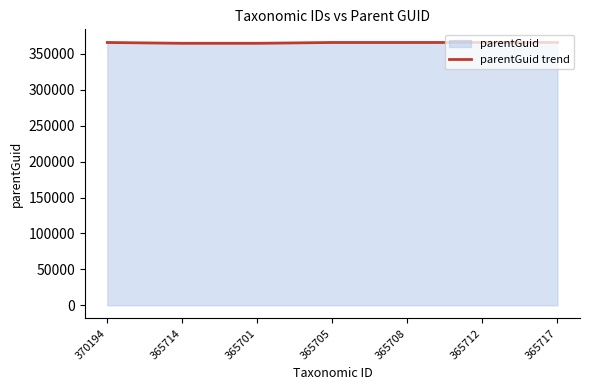

What is the value of the 6th point from the left?

365708